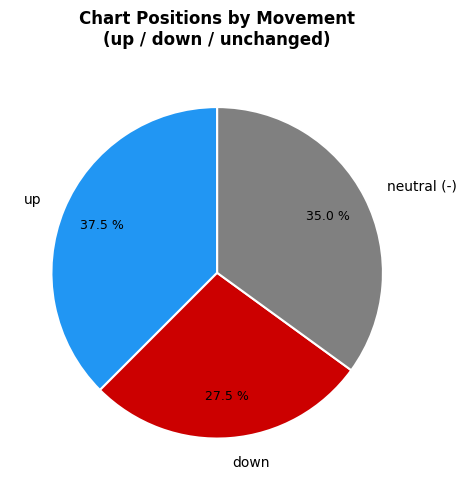

Combined, what portion of the pie is up and neutral (-)?

72.5%